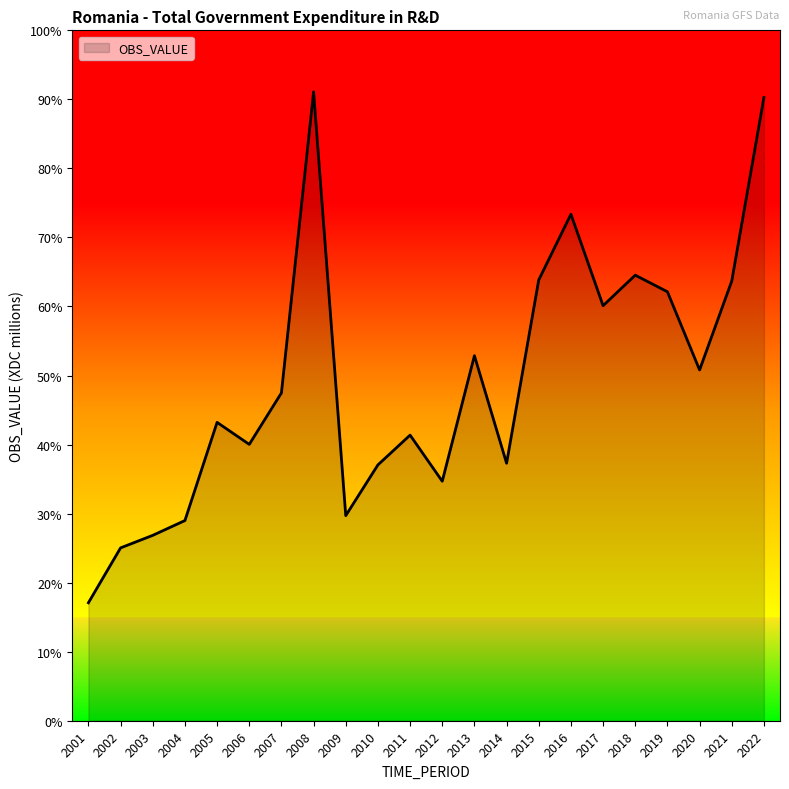

Does the chart have visible grid lines?

No